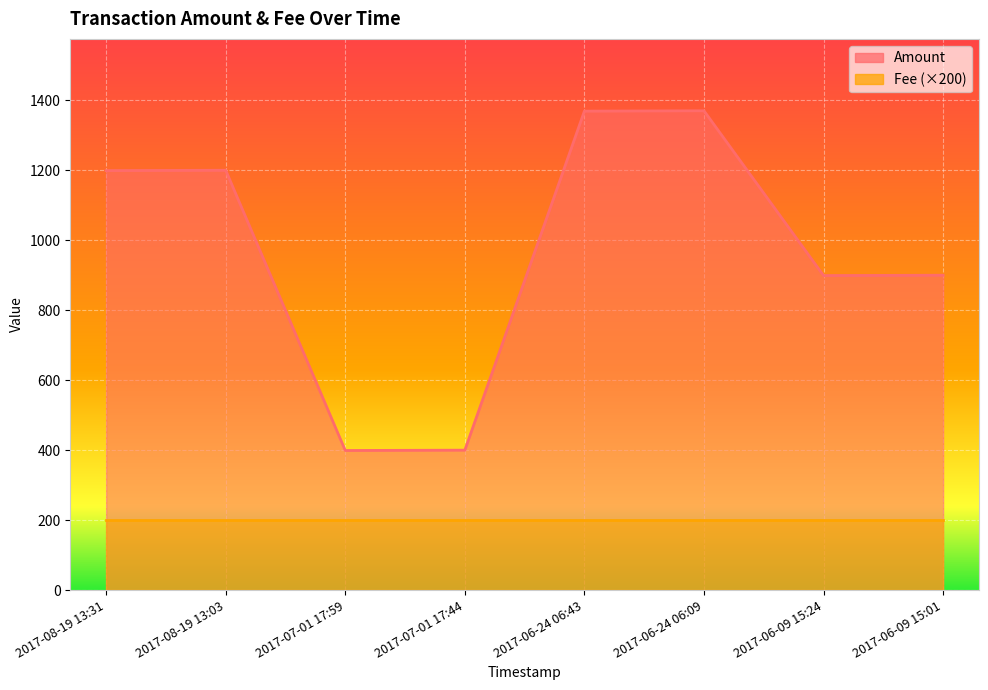

Read the value at 2017-08-19 13:31, to the nearest 10.

1200